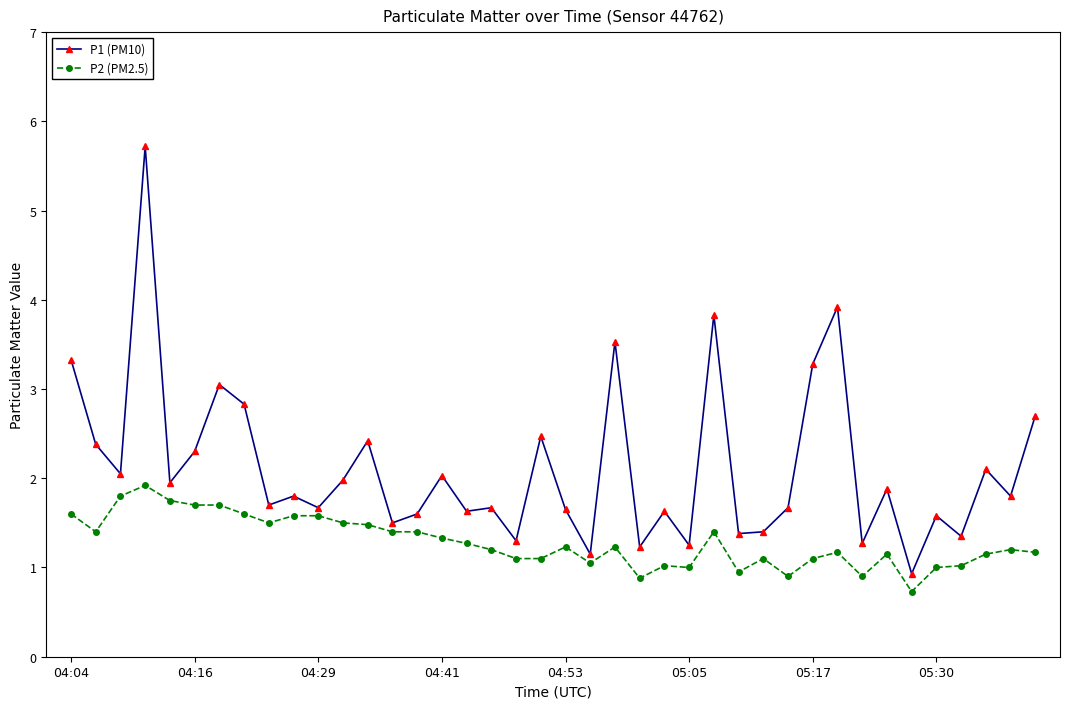

Count the number of categories in the chart.

40